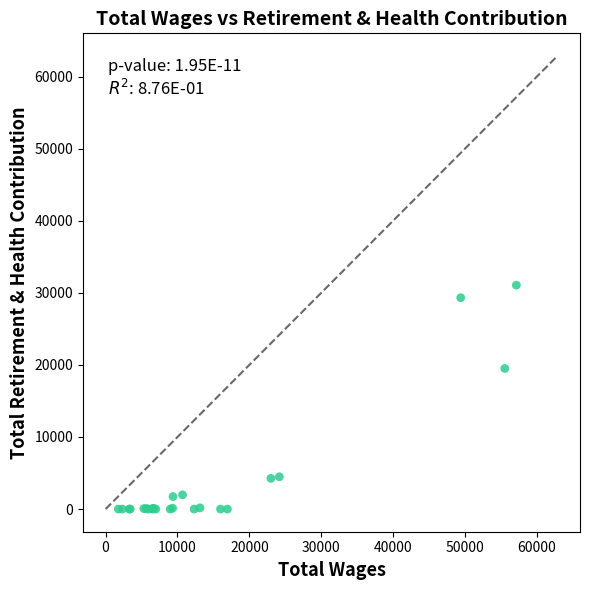

What Y value in the scatter plot is closest to 15530?

19507